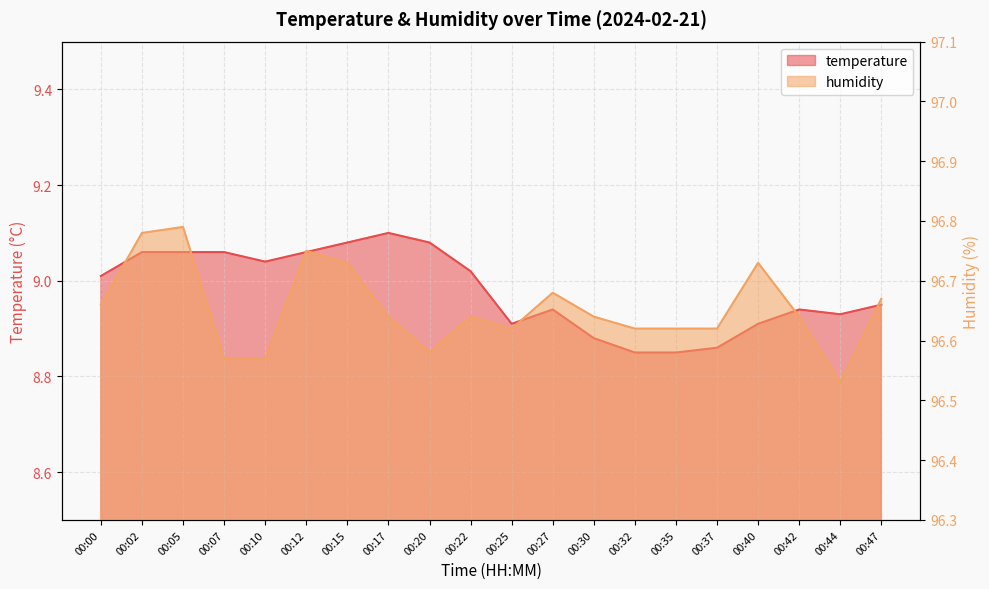

What is the value of the temperature point at the 6th from the left?

9.1